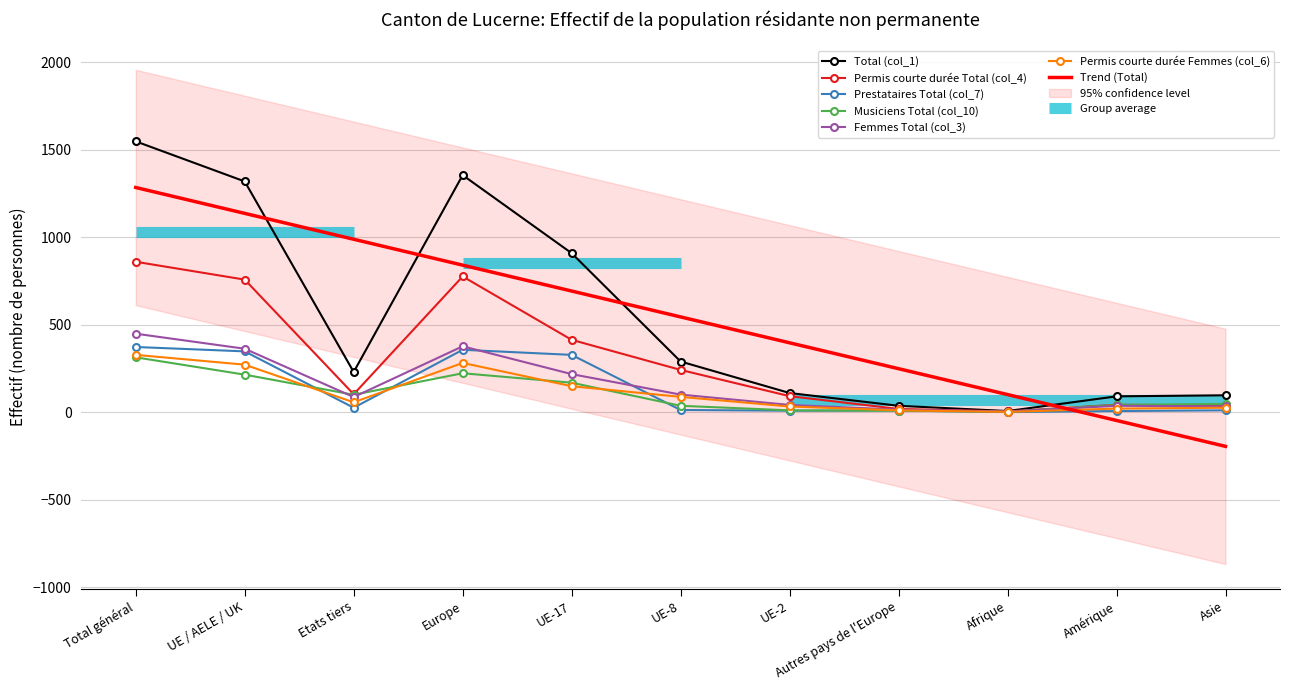

At how many categories does at least one series exceed 1342?

2